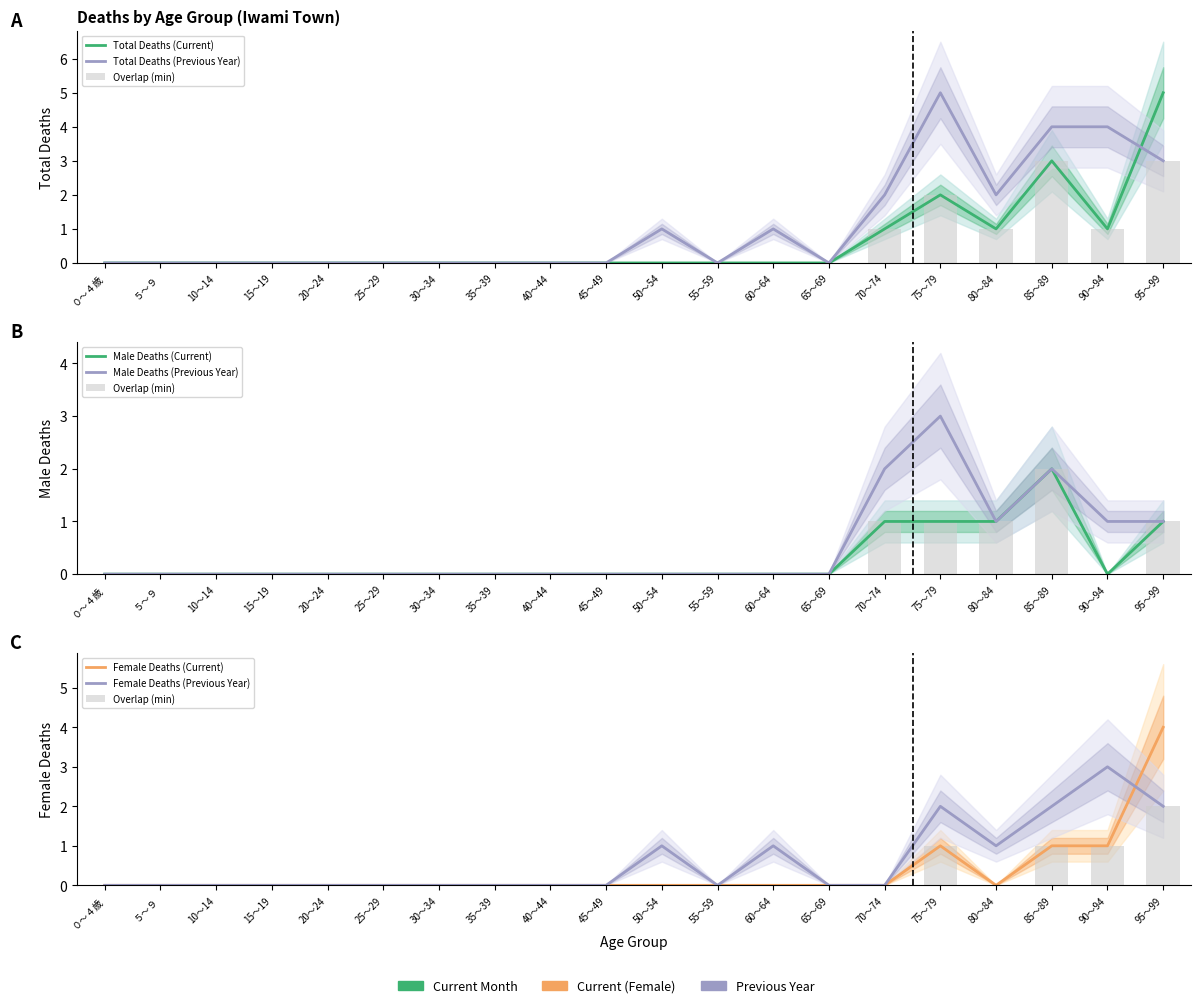

Are the bars grouped side by side (vs. stacked)?

Yes